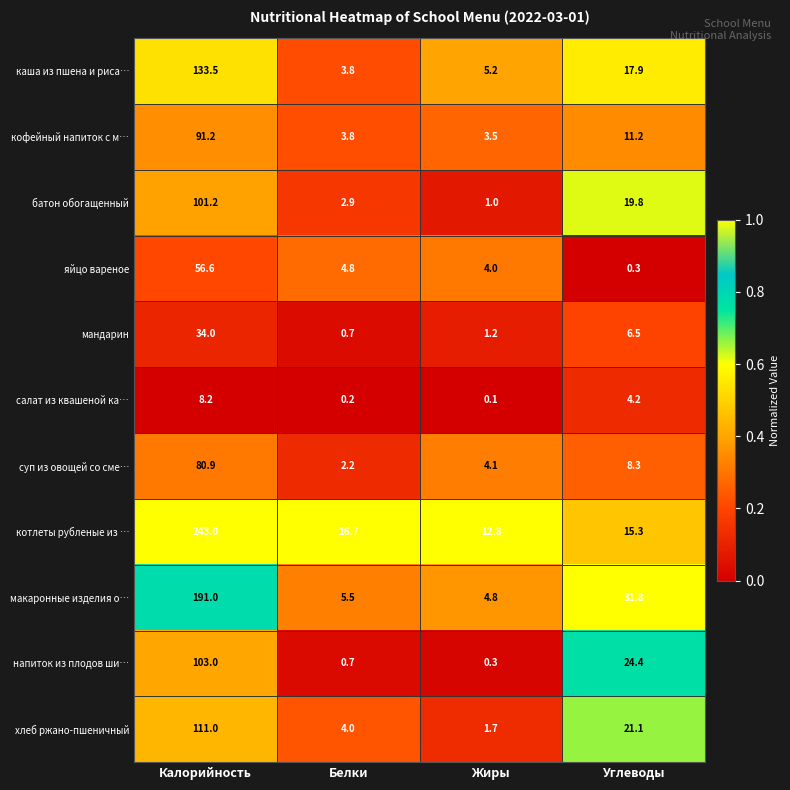

At which label is котлеты рубленые из … closest to 127?

Белки